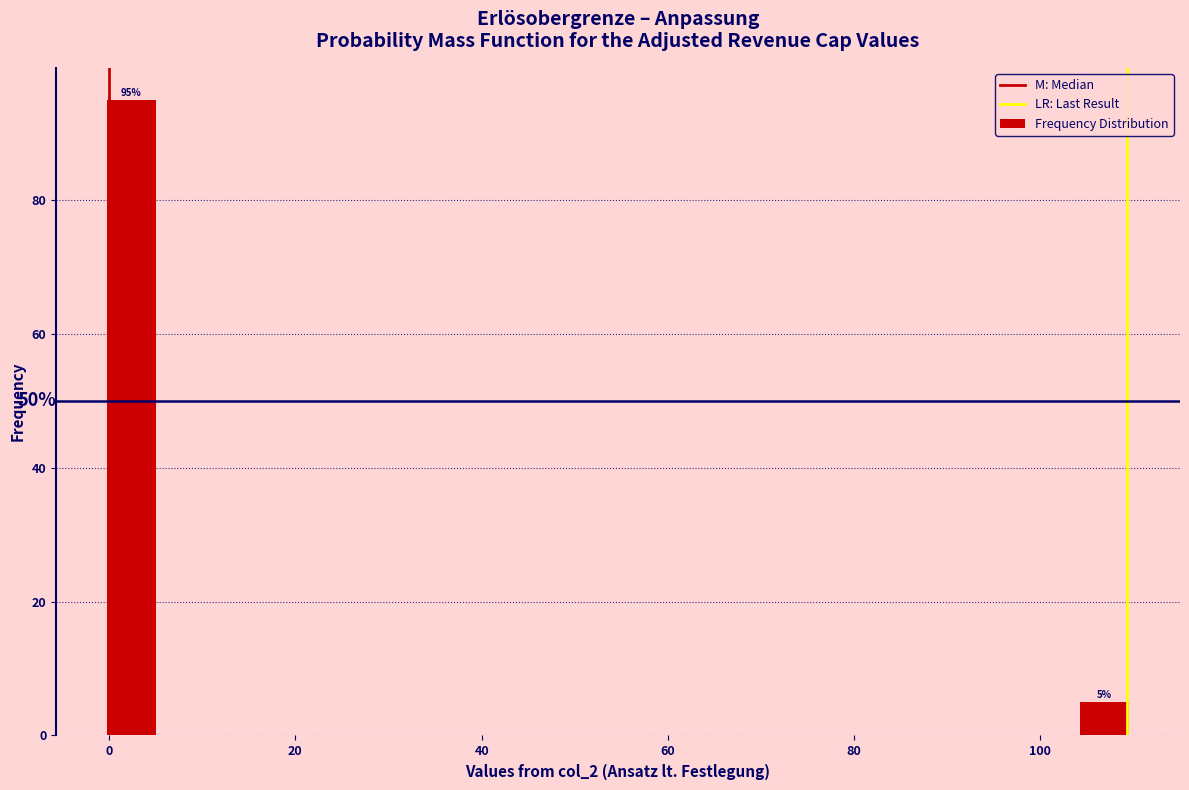

Read against the x-axis, roughly where is the centre of the tallest bar?

2